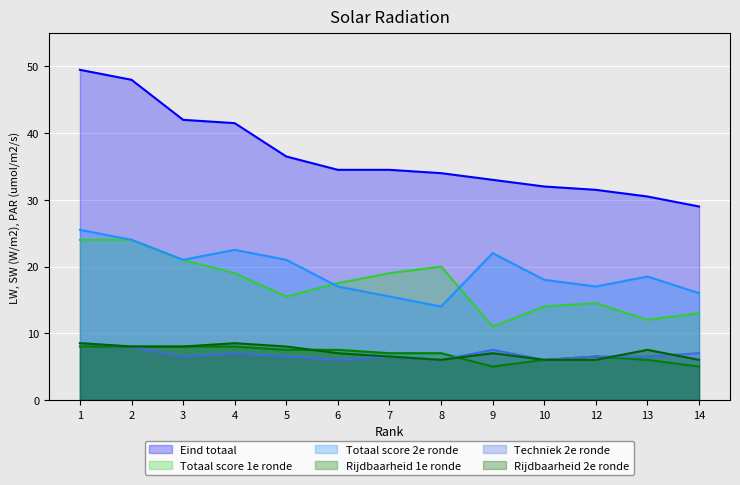

Reading left to right, what are all the values shown in this chart?

Eind totaal: 1=49.5	2=48.0	3=42.0	4=41.5	5=36.5	6=34.5	7=34.5	8=34.0	9=33.0	10=32.0	12=31.5	13=30.5	14=29.0
Totaal score 1e ronde: 1=24.0	2=24.0	3=21.0	4=19.0	5=15.5	6=17.5	7=19.0	8=20.0	9=11.0	10=14.0	12=14.5	13=12.0	14=13.0
Totaal score 2e ronde: 1=25.5	2=24.0	3=21.0	4=22.5	5=21.0	6=17.0	7=15.5	8=14.0	9=22.0	10=18.0	12=17.0	13=18.5	14=16.0
Rijdbaarheid 1e ronde: 1=8.0	2=8.0	3=8.0	4=8.0	5=7.5	6=7.5	7=7.0	8=7.0	9=5.0	10=6.0	12=6.5	13=6.0	14=5.0
Techniek 2e ronde: 1=8.5	2=8.0	3=6.5	4=7.0	5=6.5	6=6.0	7=6.5	8=6.0	9=7.5	10=6.0	12=6.5	13=6.5	14=7.0
Rijdbaarheid 2e ronde: 1=8.5	2=8.0	3=8.0	4=8.5	5=8.0	6=7.0	7=6.5	8=6.0	9=7.0	10=6.0	12=6.0	13=7.5	14=6.0